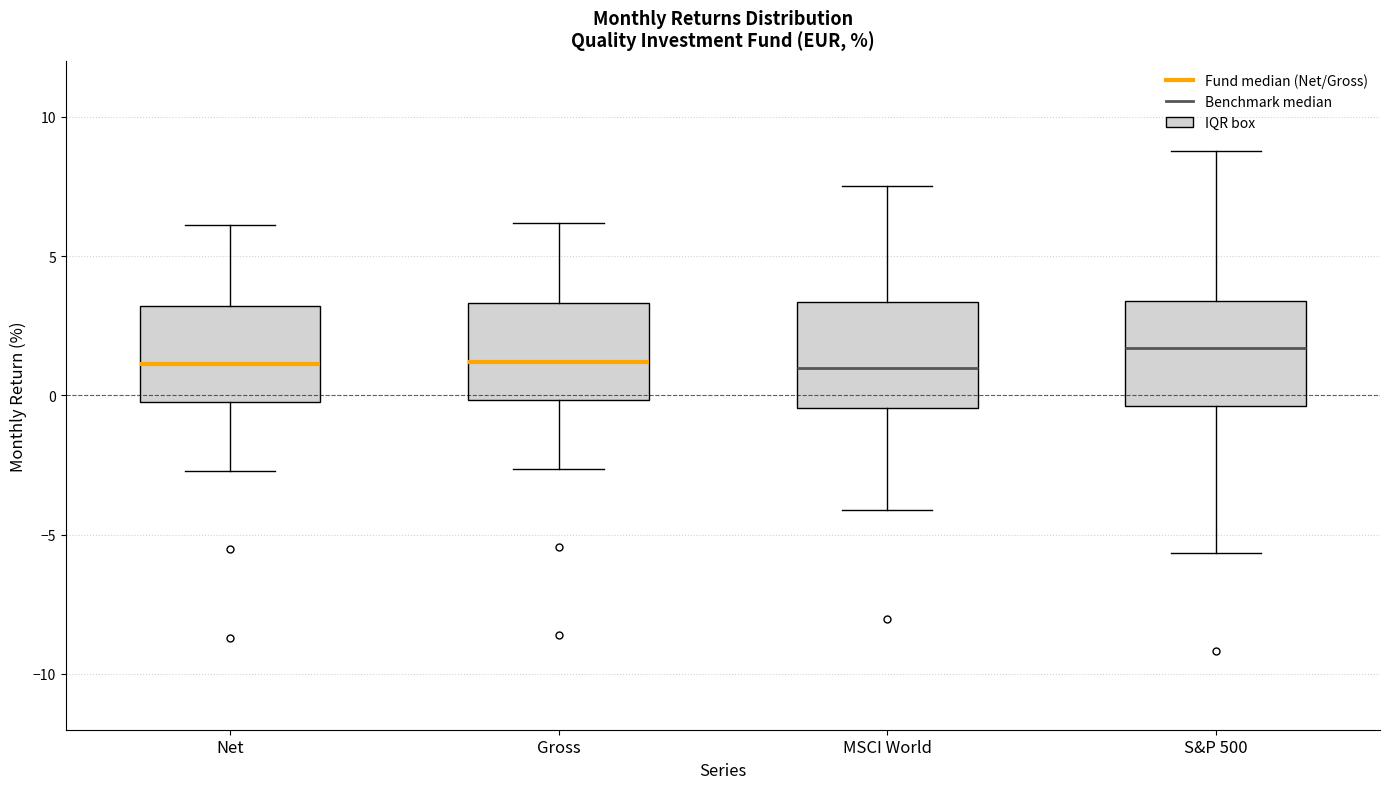

Reading left to right, transcribe this box plot: for each box, give where its median line is, the range the box spans, and where its two whiskers end, as read against the y-axis. The values are not printed on the chart, so give them approximately, as read against the axis.

Net: median 1.0, box 0.0 to 3.0, whiskers -2.5 to 6.0
Gross: median 1.0, box 0.0 to 3.5, whiskers -2.5 to 6.0
MSCI World: median 1.0, box -0.5 to 3.5, whiskers -4.0 to 7.5
S&P 500: median 1.5, box -0.5 to 3.5, whiskers -5.5 to 9.0